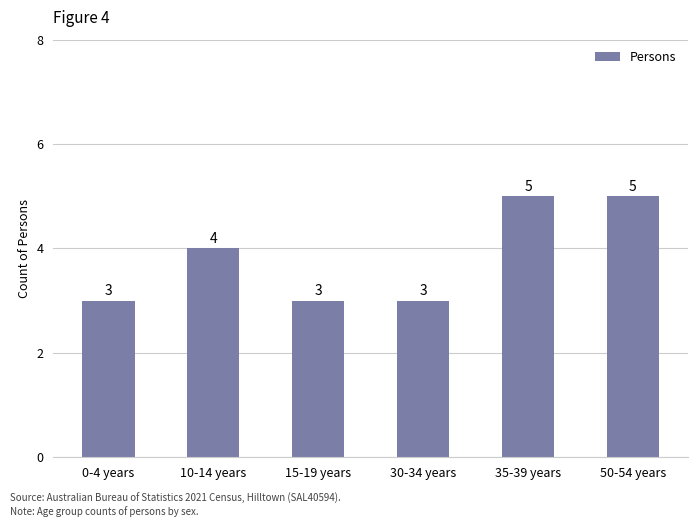

Reading left to right, extract all data points from this chart.

0-4 years=3	10-14 years=4	15-19 years=3	30-34 years=3	35-39 years=5	50-54 years=5